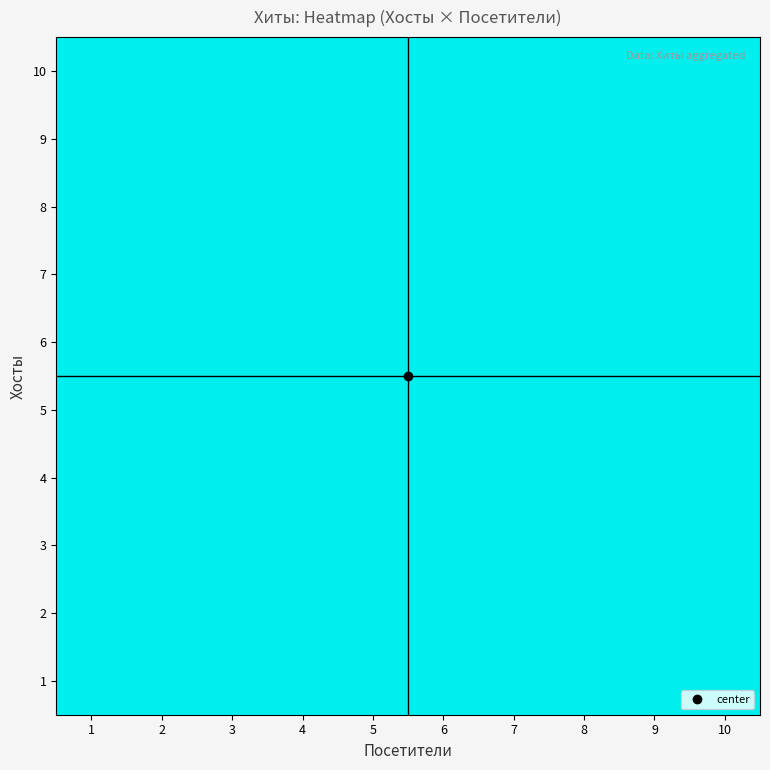

Reading left to right, list all the values displayed in this chart.

10: 1=37	2=6	3=6	4=6	5=6	6=6	7=6	8=6	9=6	10=6
9: 1=37	2=6	3=6	4=6	5=6	6=6	7=6	8=6	9=6	10=6
8: 1=37	2=6	3=6	4=6	5=6	6=6	7=6	8=6	9=6	10=6
7: 1=37	2=6	3=6	4=6	5=6	6=6	7=6	8=6	9=6	10=6
6: 1=37	2=6	3=6	4=6	5=6	6=6	7=6	8=6	9=6	10=6
5: 1=37	2=6	3=6	4=6	5=6	6=6	7=6	8=6	9=6	10=6
4: 1=37	2=6	3=6	4=6	5=6	6=6	7=6	8=6	9=6	10=6
3: 1=37	2=6	3=6	4=6	5=6	6=6	7=6	8=6	9=6	10=6
2: 1=37	2=6	3=6	4=6	5=6	6=6	7=6	8=6	9=6	10=6
1: 1=37	2=37	3=37	4=37	5=37	6=37	7=37	8=37	9=37	10=37